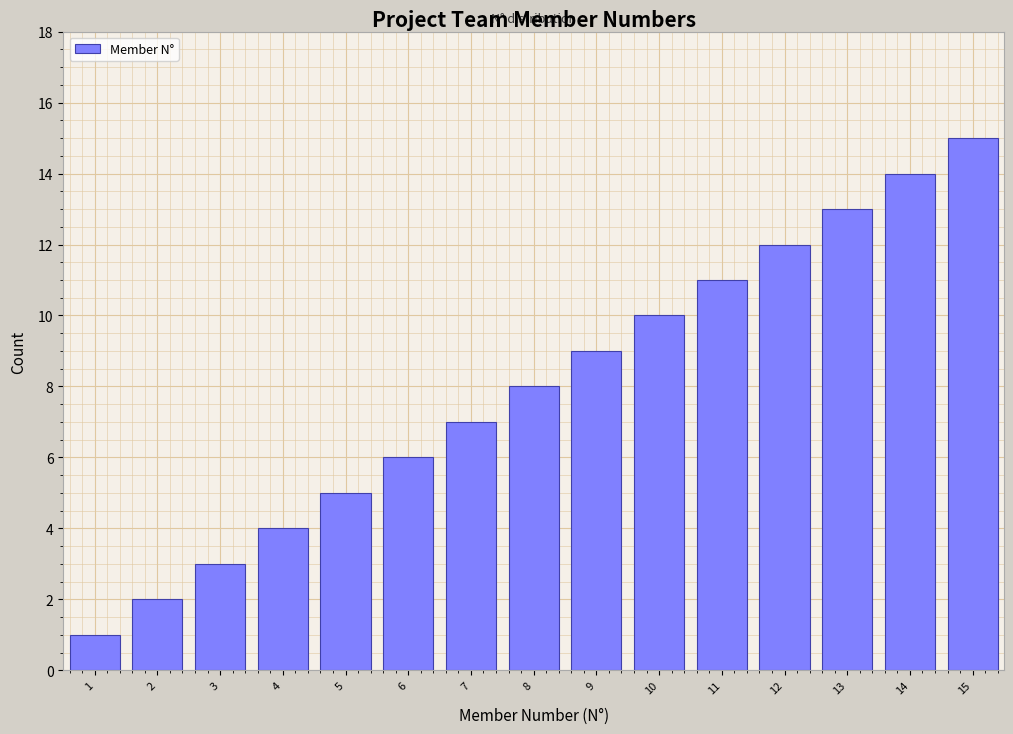

Rank the categories by value from highest to lowest.

15, 14, 13, 12, 11, 10, 9, 8, 7, 6, 5, 4, 3, 2, 1